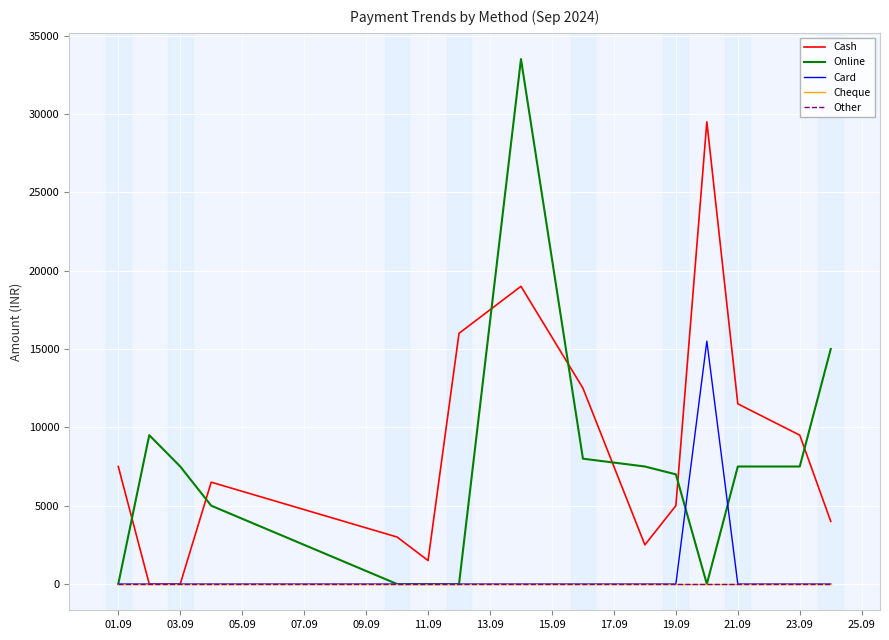

True or false: Online has more than 2 points higher than both neighbors.

False